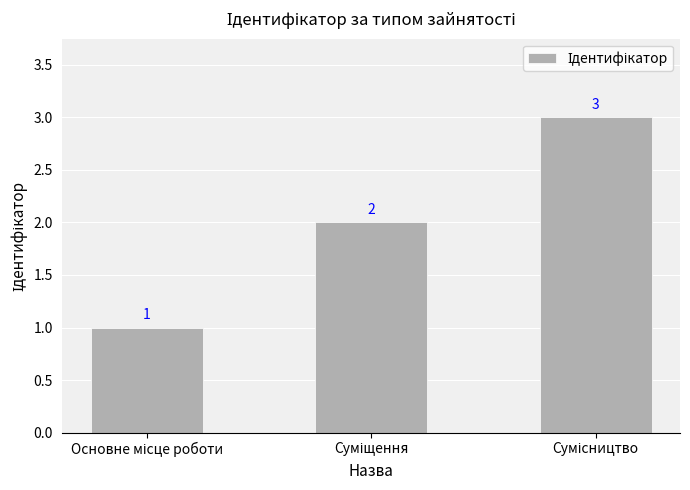

How many values are below 2?

1